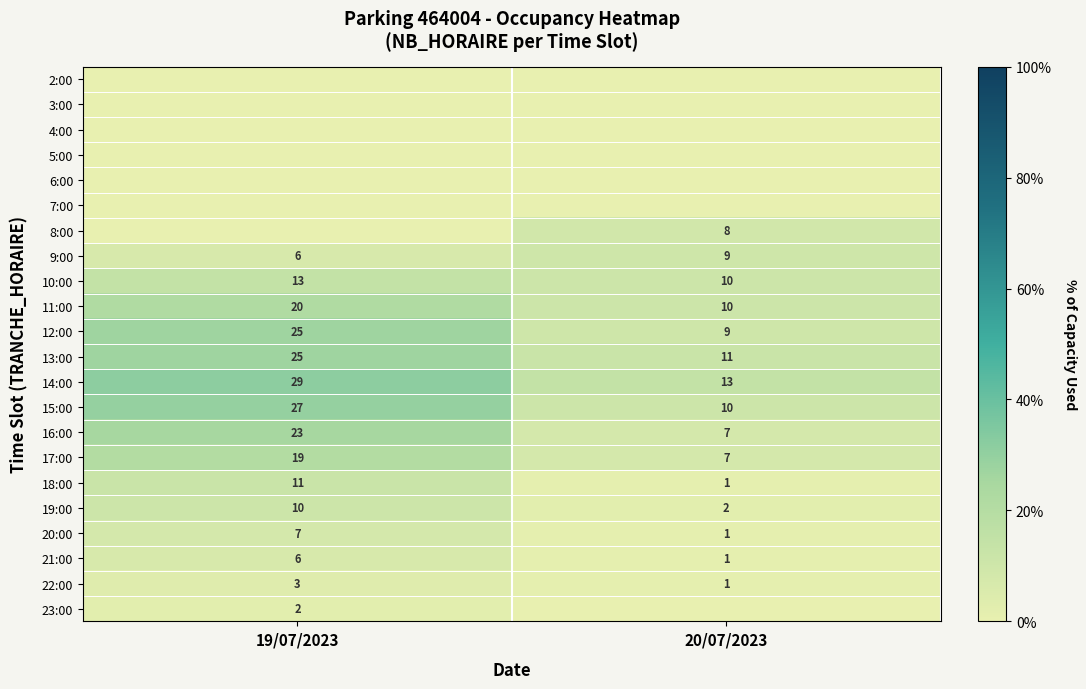

What is the highest value of the 20:00 series?

7